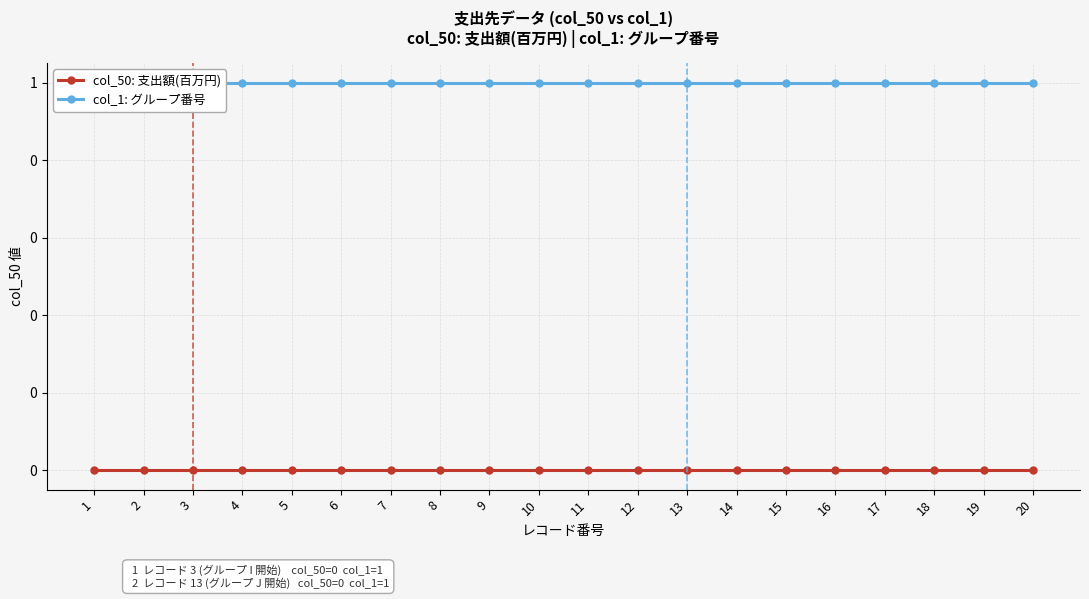

True or false: col_1: グループ番号 has more than 0 points higher than both neighbors.

False